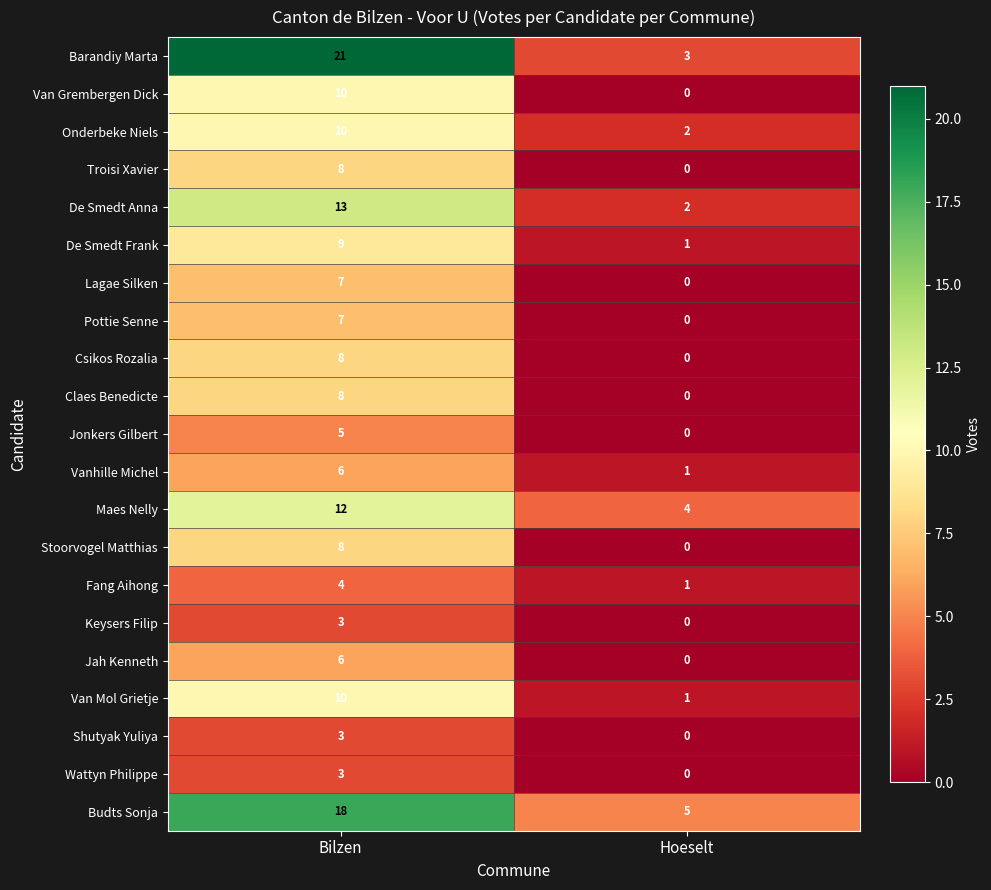

What is the sum of all Lagae Silken values?

7